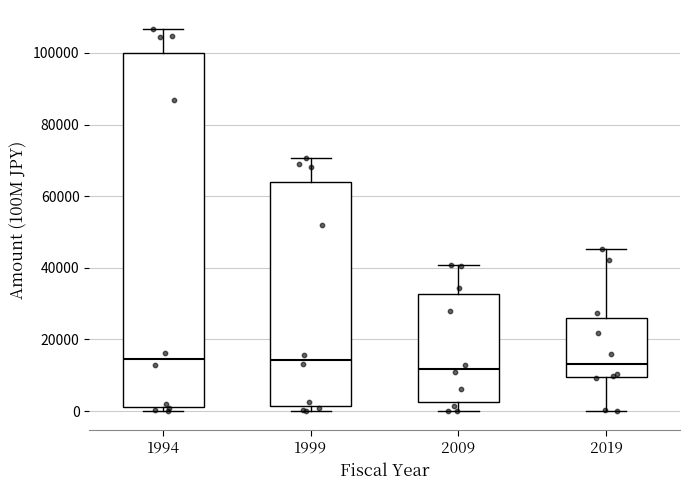

Reading left to right, transcribe this box plot: for each box, give where its median line is, the range the box spans, and where its two whiskers end, as read against the y-axis. The values are not printed on the chart, so give them approximately, as read against the axis.

1994: median 14000, box 2000 to 100000, whiskers 0 to 106000
1999: median 14000, box 2000 to 64000, whiskers 0 to 70000
2009: median 12000, box 2000 to 32000, whiskers 0 to 40000
2019: median 14000, box 10000 to 26000, whiskers 0 to 46000